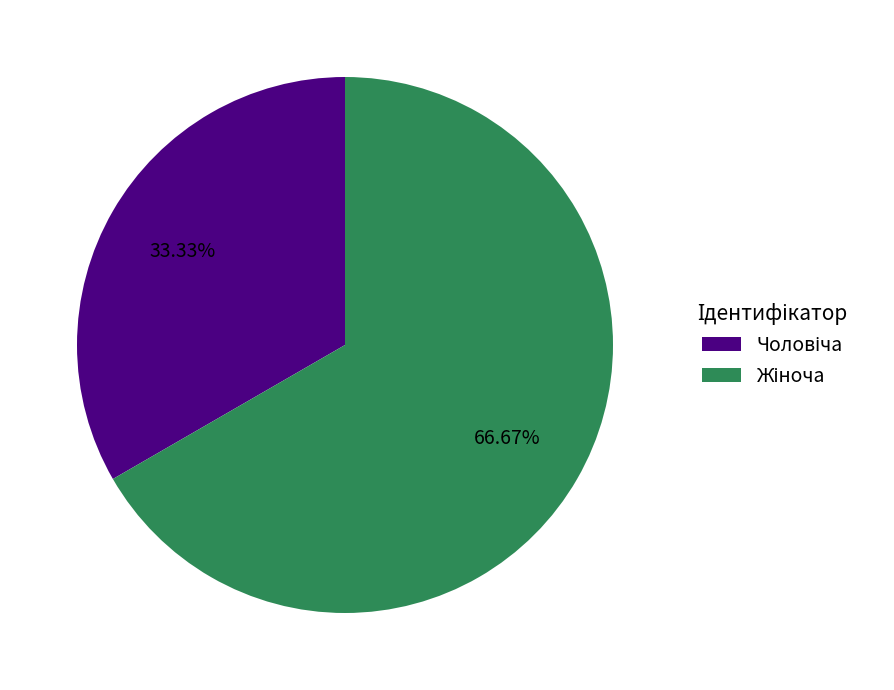

Does any single category account for the majority?

Yes